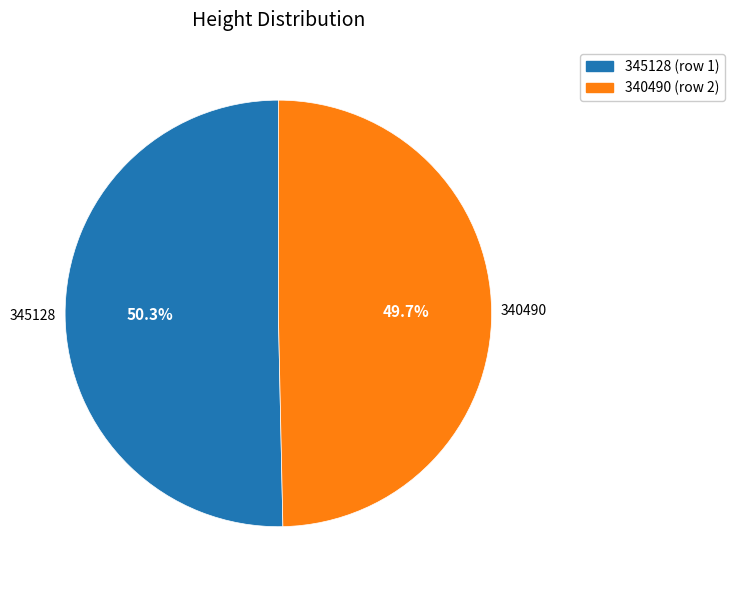

What is the smallest slice in the pie chart?

340490